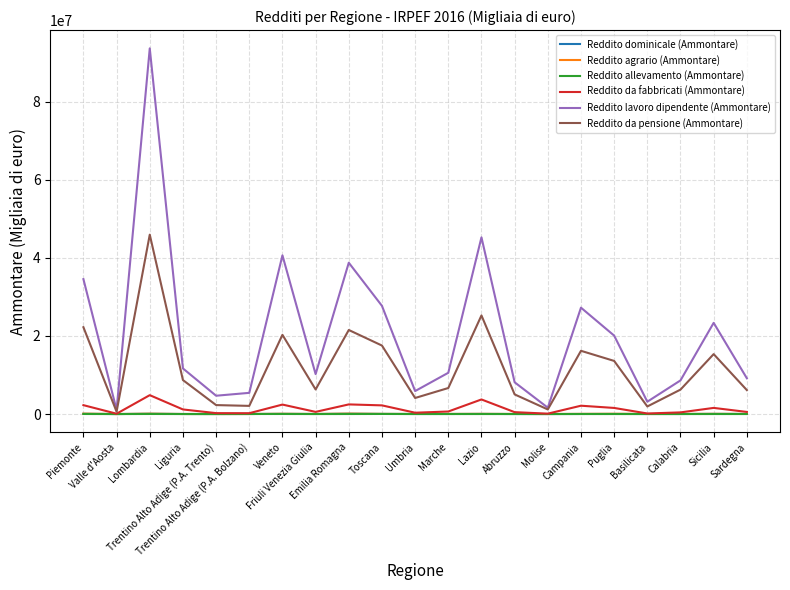

Which series has the largest range (max minus min)?

Reddito lavoro dipendente (Ammontare)